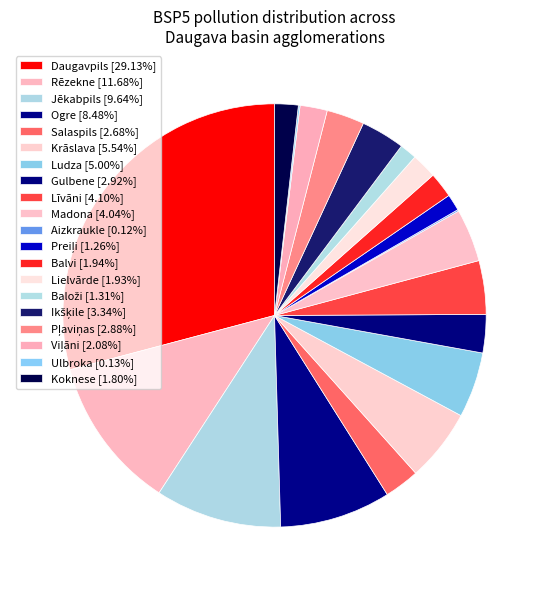

To the nearest percent, what portion does Līvāni represent?

4%